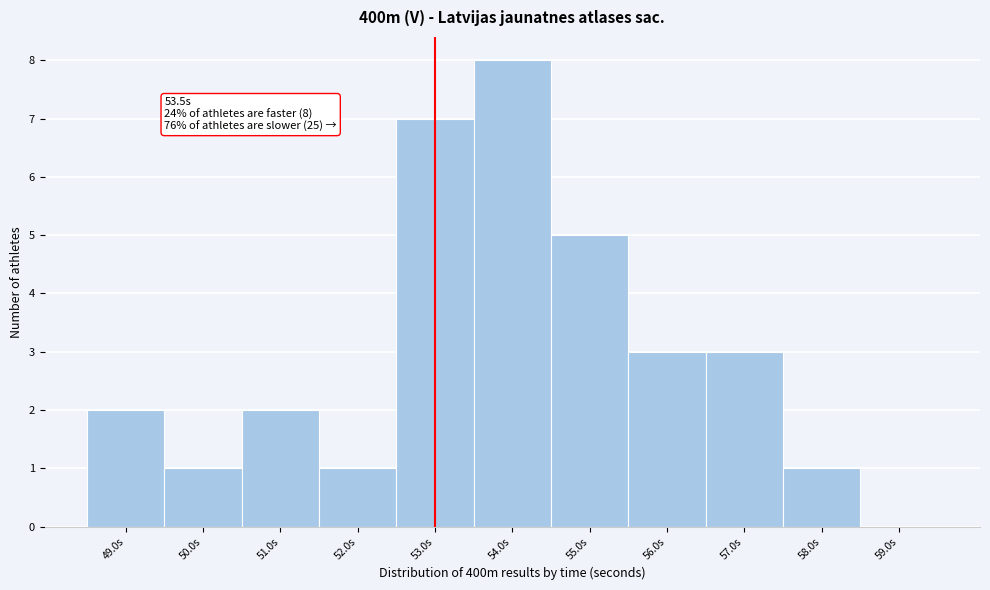

Reading right to left, extract all data points from this chart.

59.0s=0	58.0s=1	57.0s=3	56.0s=3	55.0s=5	54.0s=8	53.0s=7	52.0s=1	51.0s=2	50.0s=1	49.0s=2